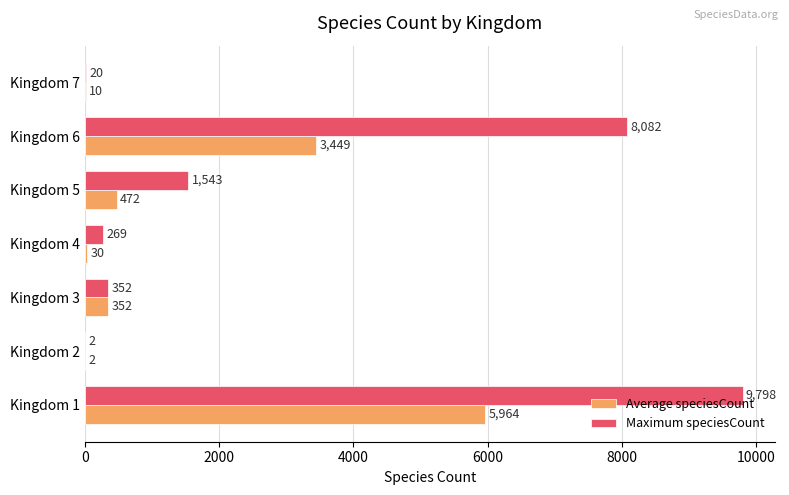

Count the number of categories in the chart.

7